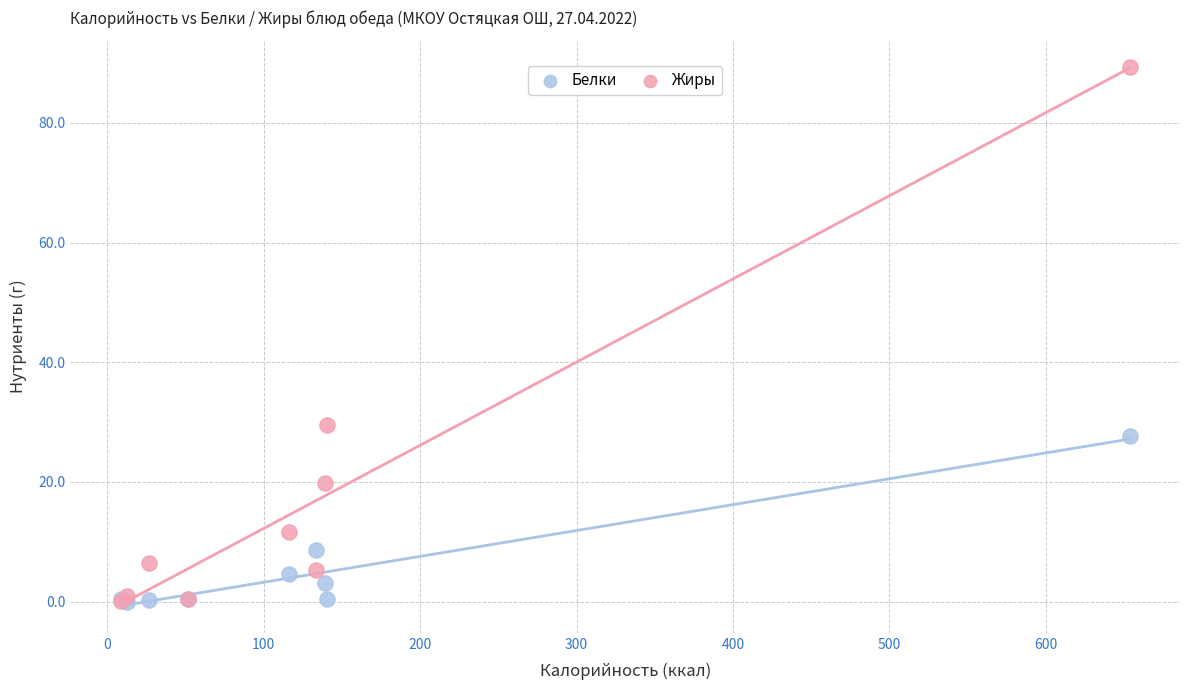

Which series reaches the maximum Y coordinate?

Жиры